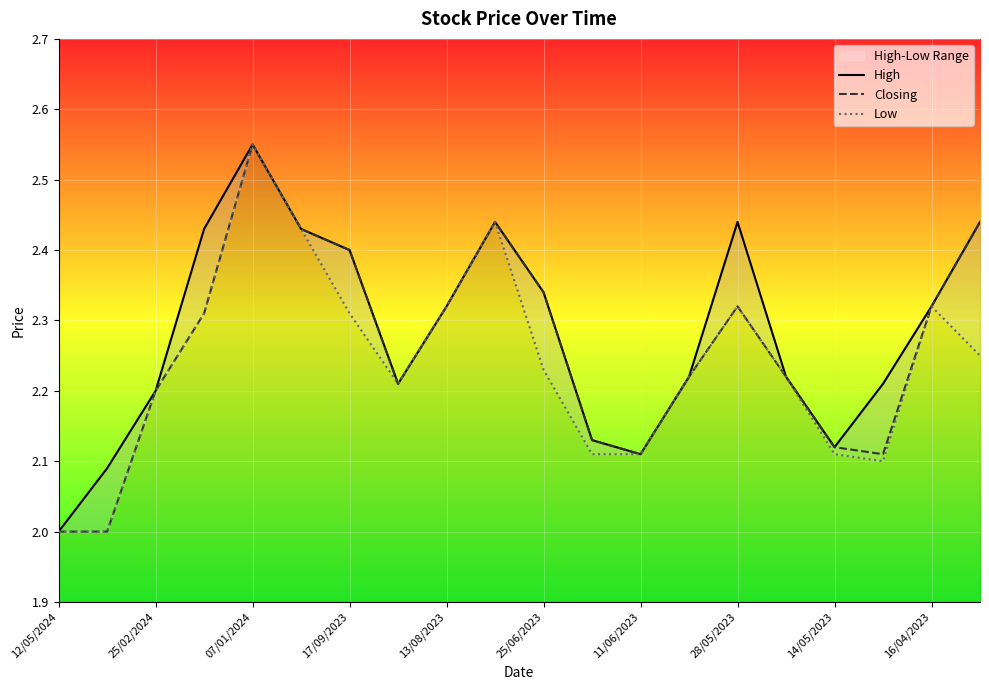

What is the difference between the Low values at 19 and 17?

0.1